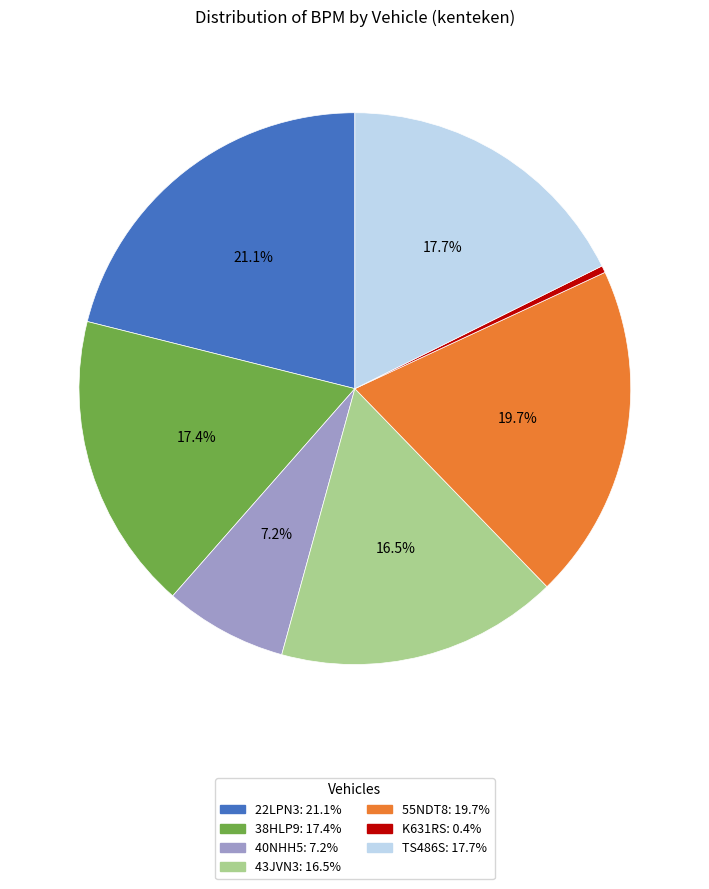

Is the sum of 38HLP9: 17.4% and 22LPN3: 21.1% greater than half?

No